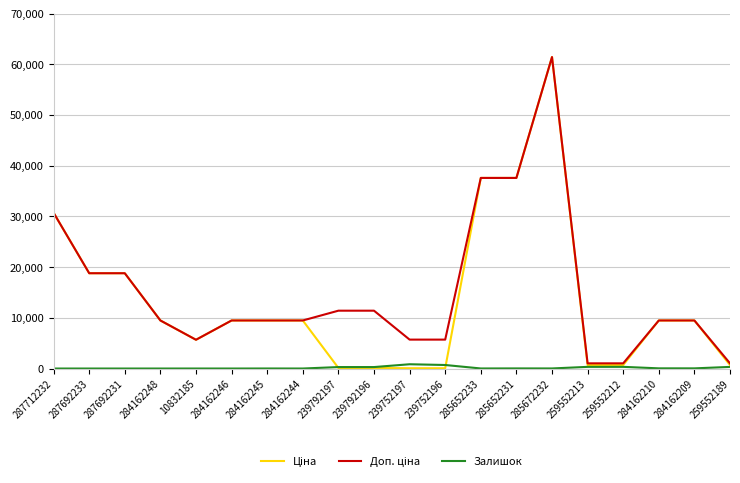

What is the greatest value displayed?

61434.3